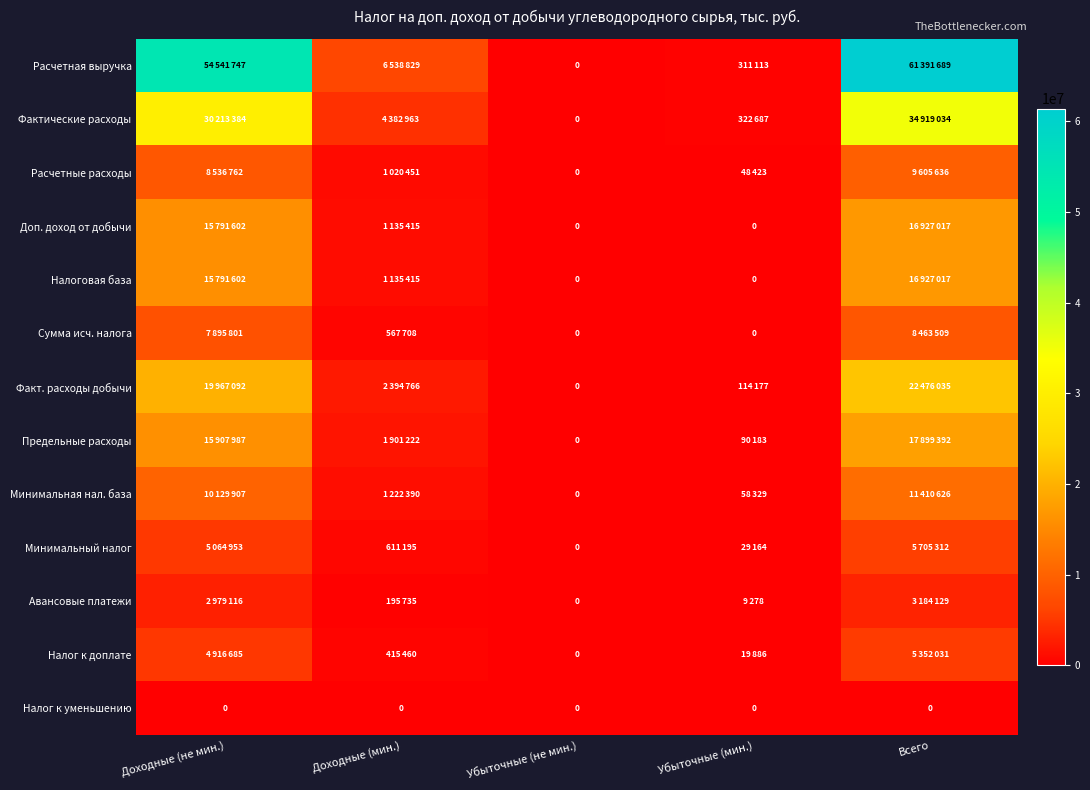

The Факт. расходы добычи series shows 3788746 at Доходные (мин.). True or false?

False